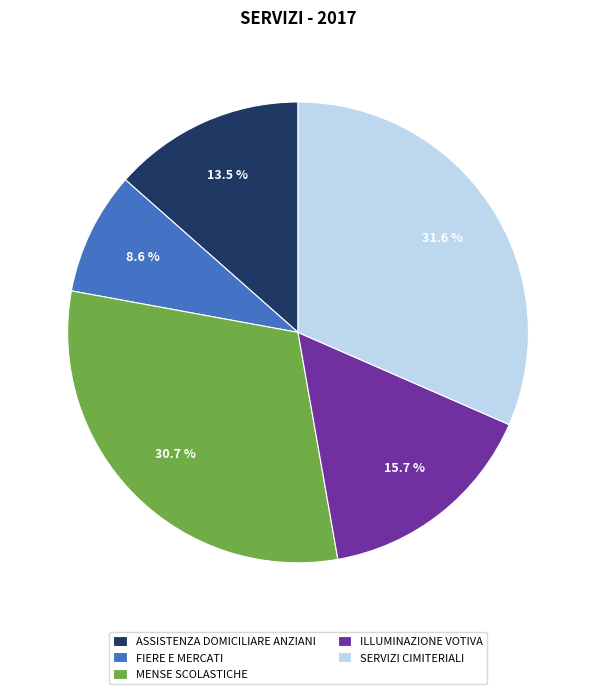

Which category has the biggest portion of the pie?

SERVIZI CIMITERIALI